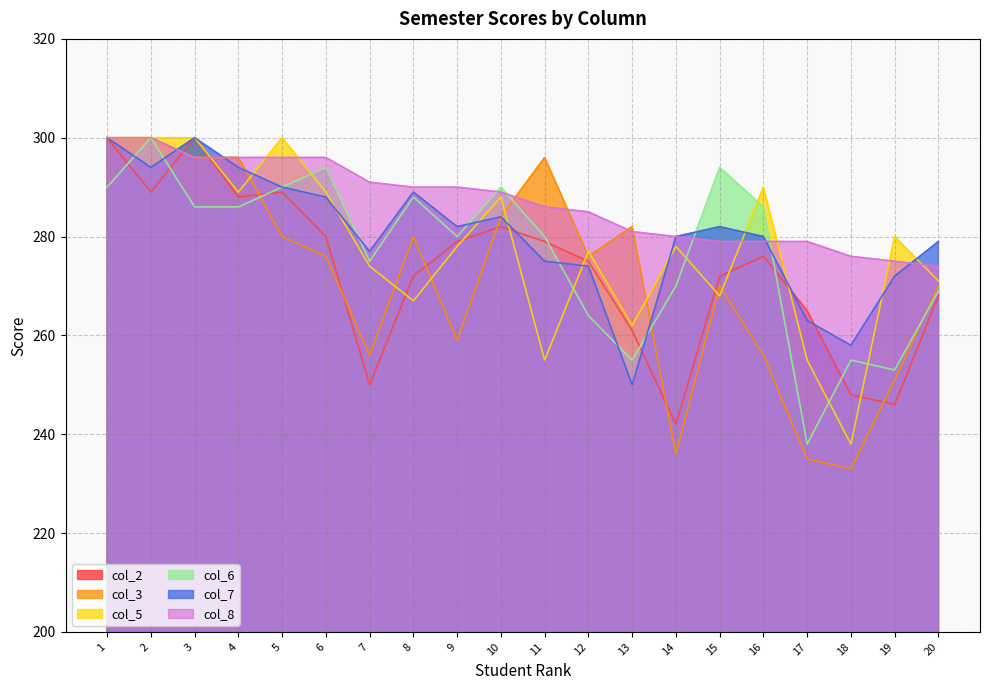

How many distinct data groups are displayed?

6